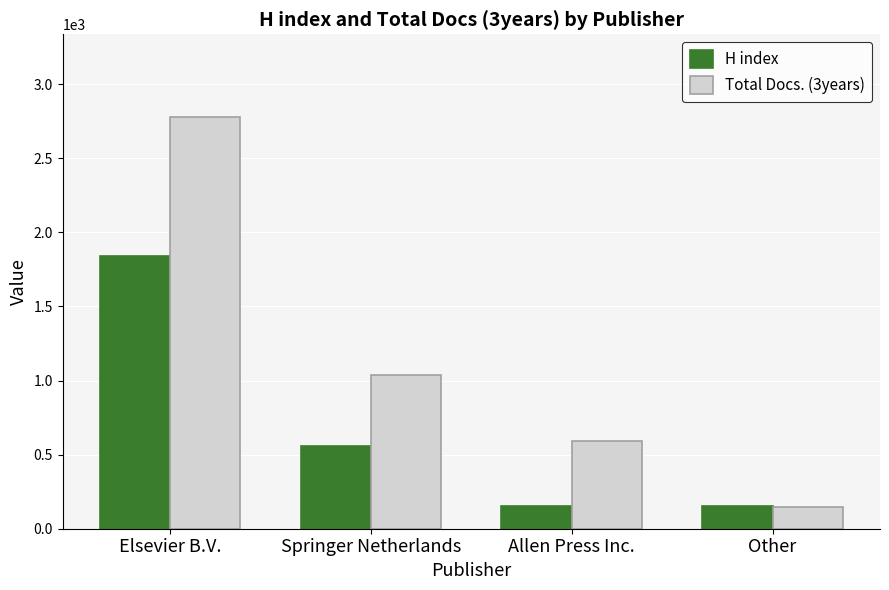

What is the maximum value shown in the chart?

2781